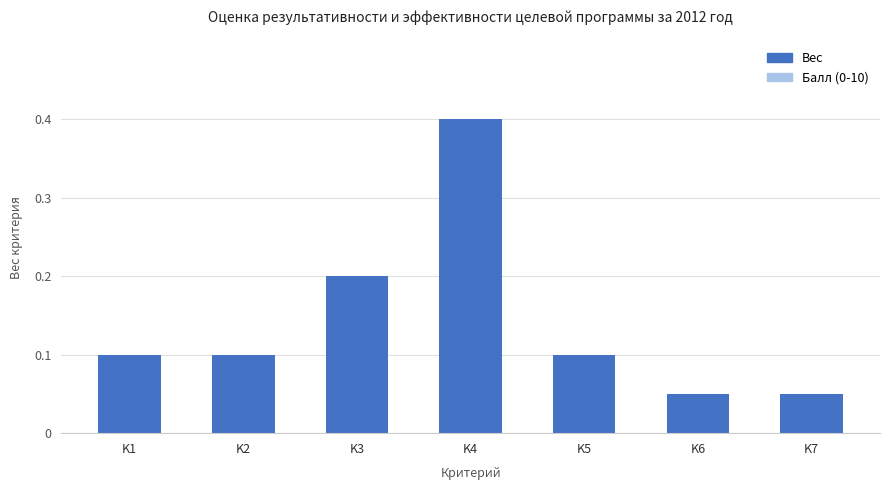

What is the value of the 4th bar from the left?

0.4